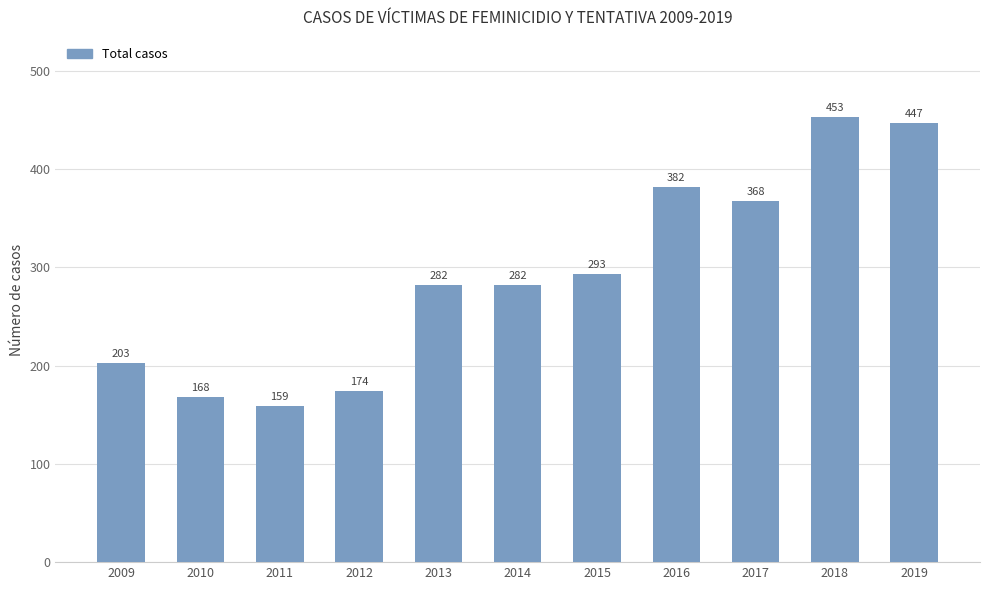

What is the difference between the second highest and second lowest values?

279